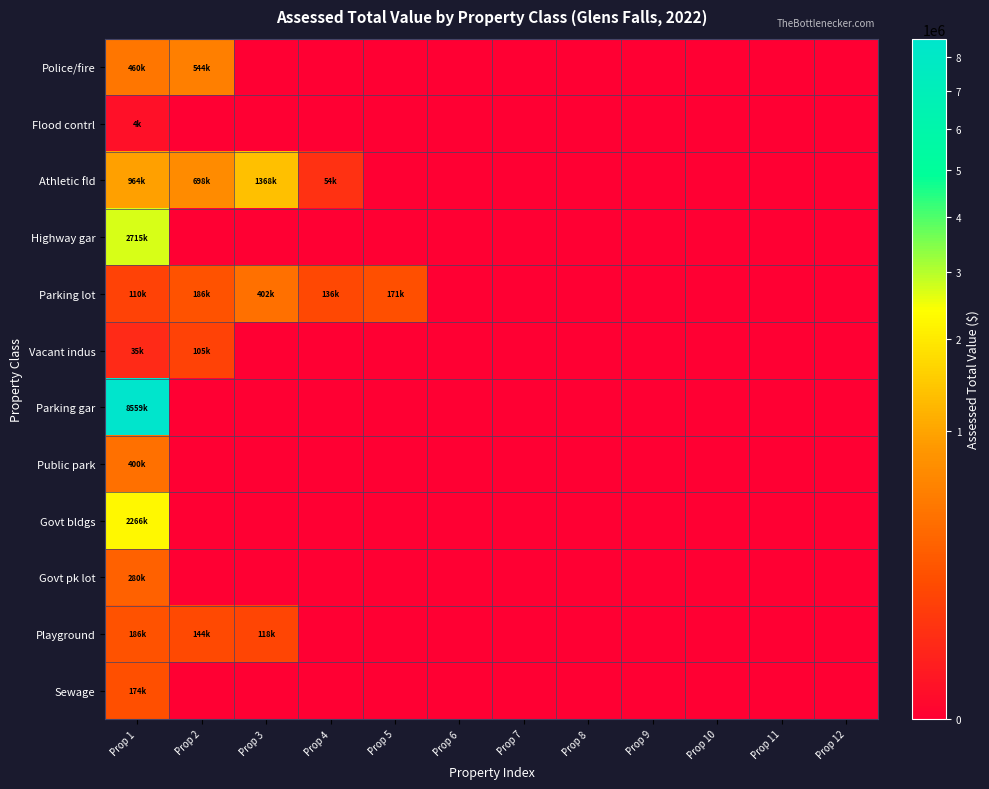

Between Prop 5 and Prop 6, which series saw the biggest shift?

Parking lot